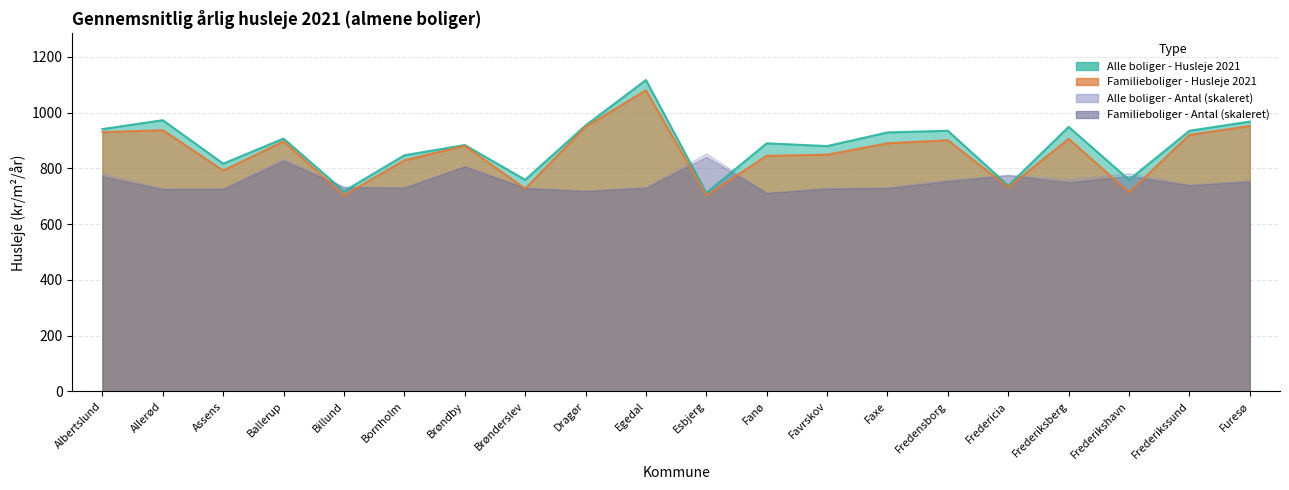

At which label does Familieboliger - Husleje 2021 first exceed 890?

Albertslund